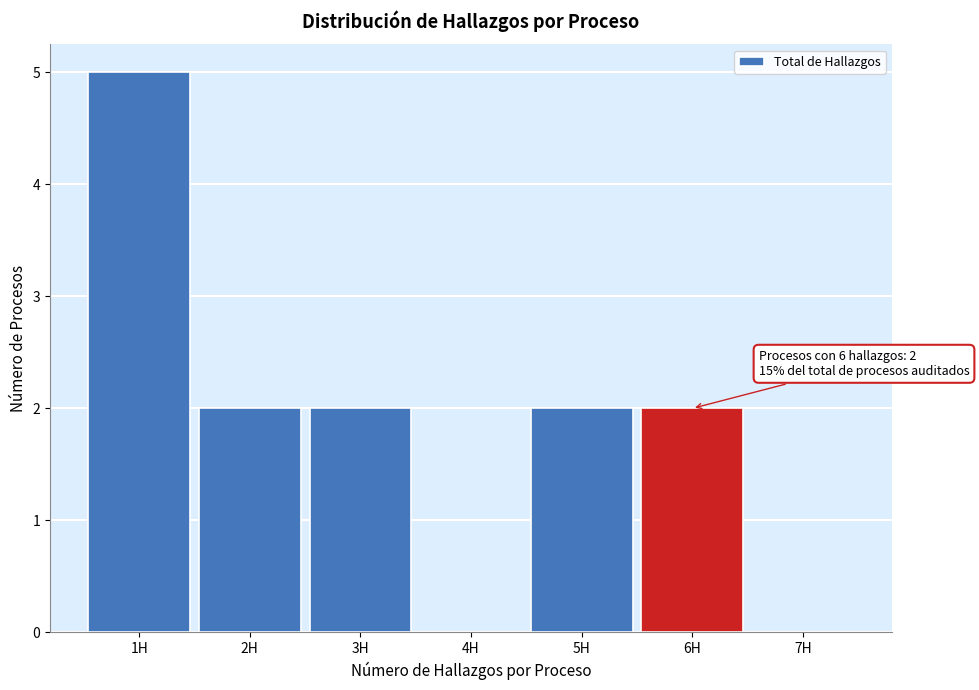

Which range on the x-axis has the tallest bar?

0.5 to 1.5